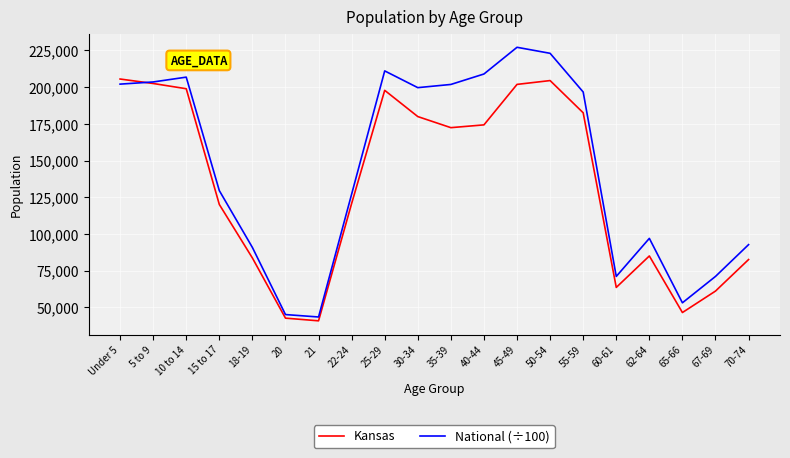

Between 18-19 and 67-69, which series saw the biggest shift?

Kansas